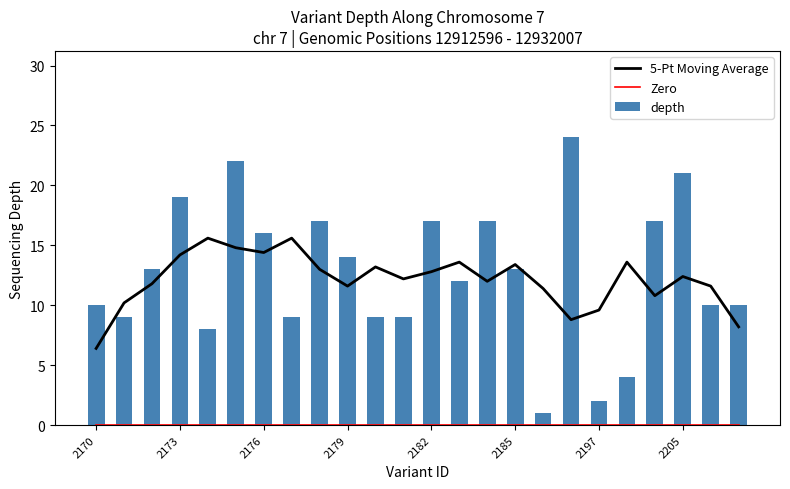

Are the bars grouped side by side (vs. stacked)?

Yes